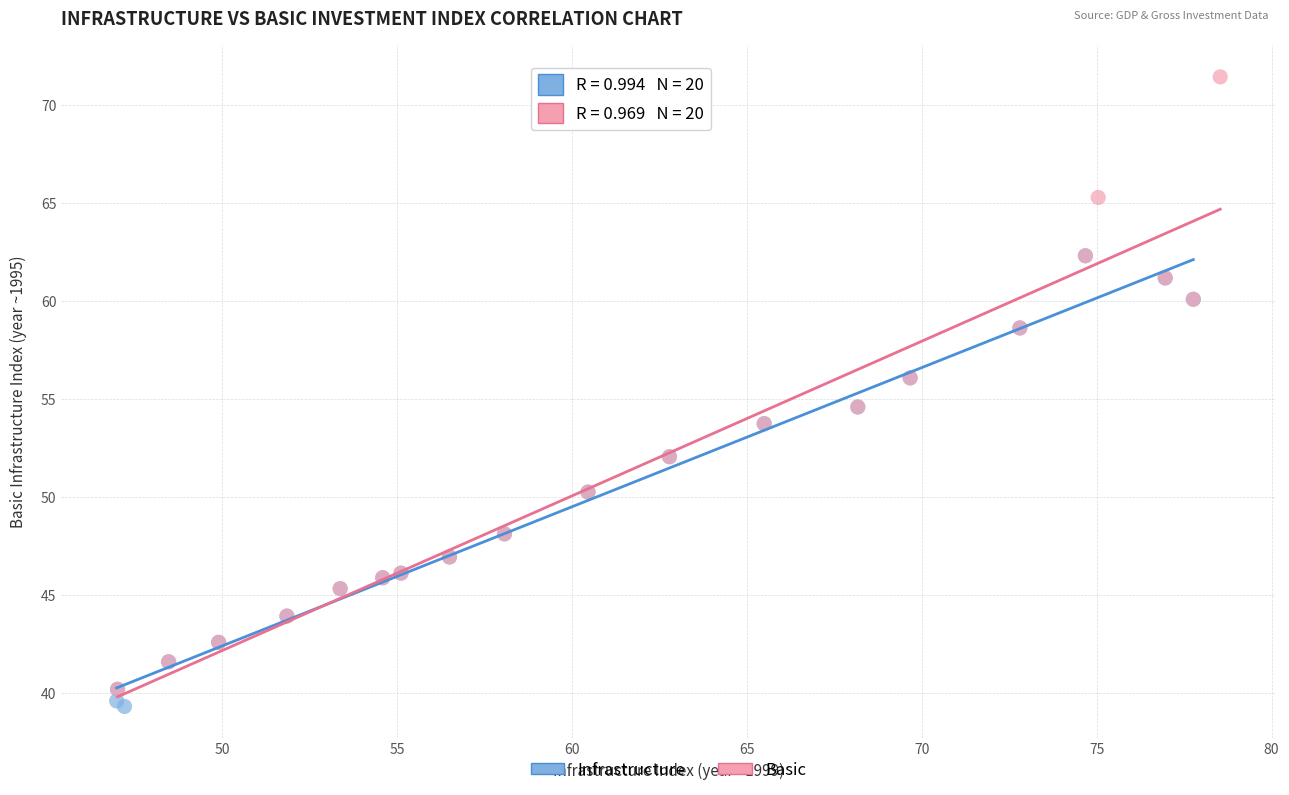

Which series contains the lowest Y value?

Infrastructure